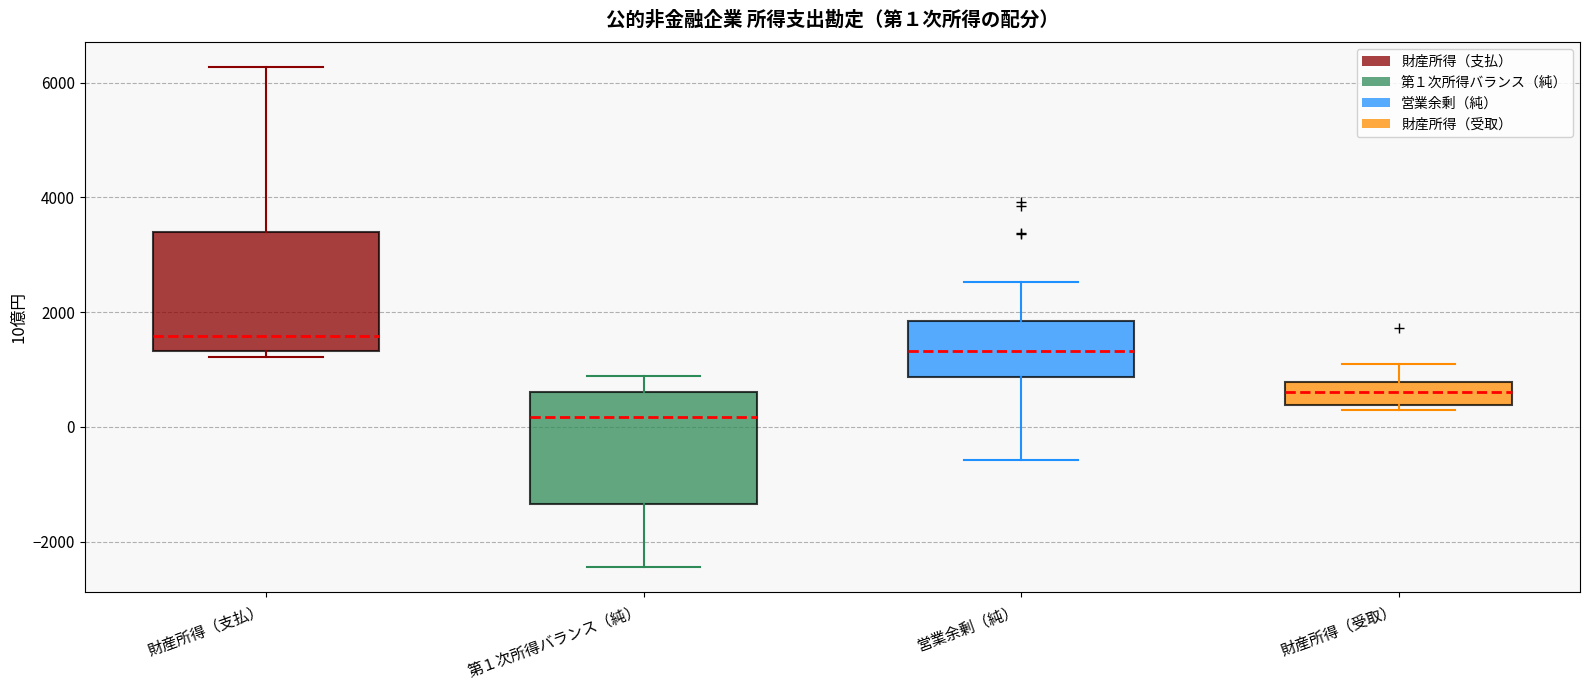

Which box has the lowest median line?

第１次所得バランス（純）